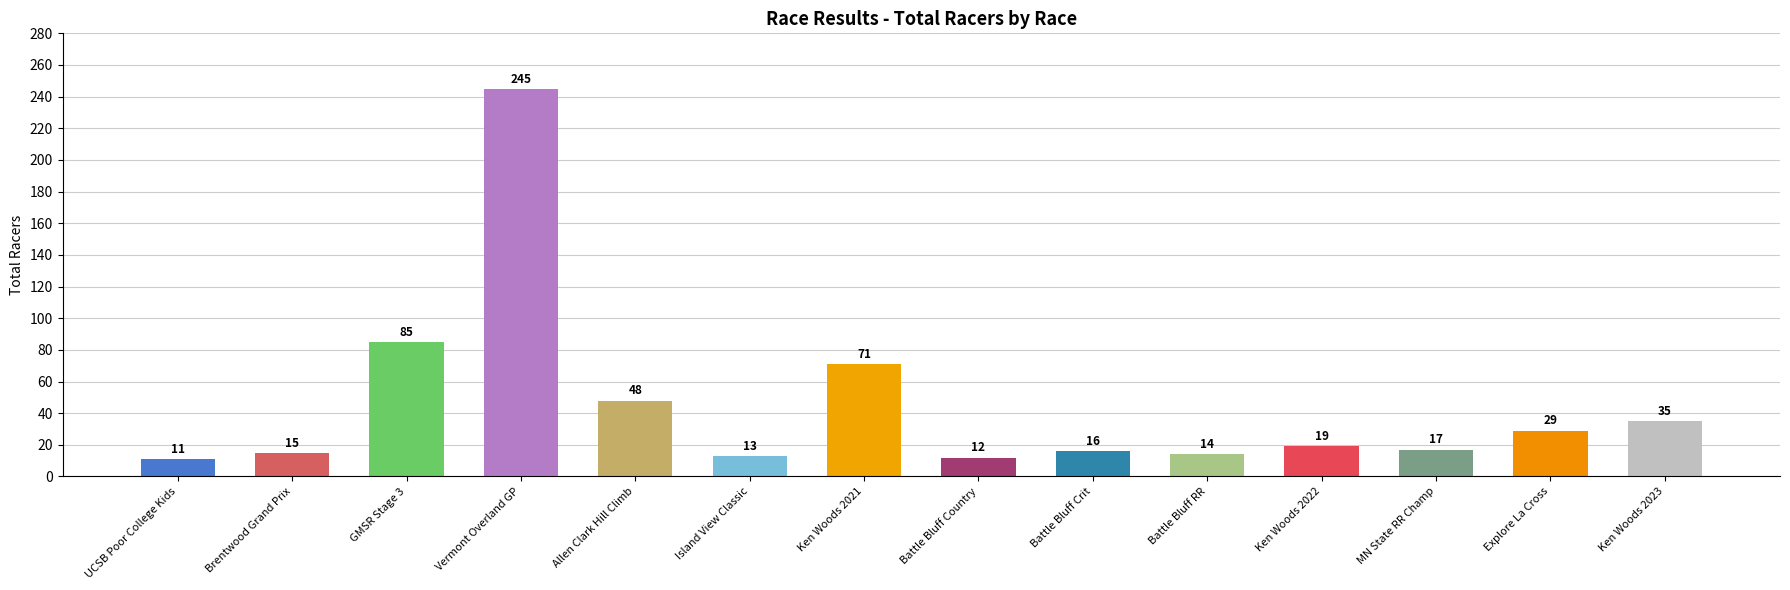

Reading right to left, transcribe all the data shown in this chart.

35	29	17	19	14	16	12	71	13	48	245	85	15	11